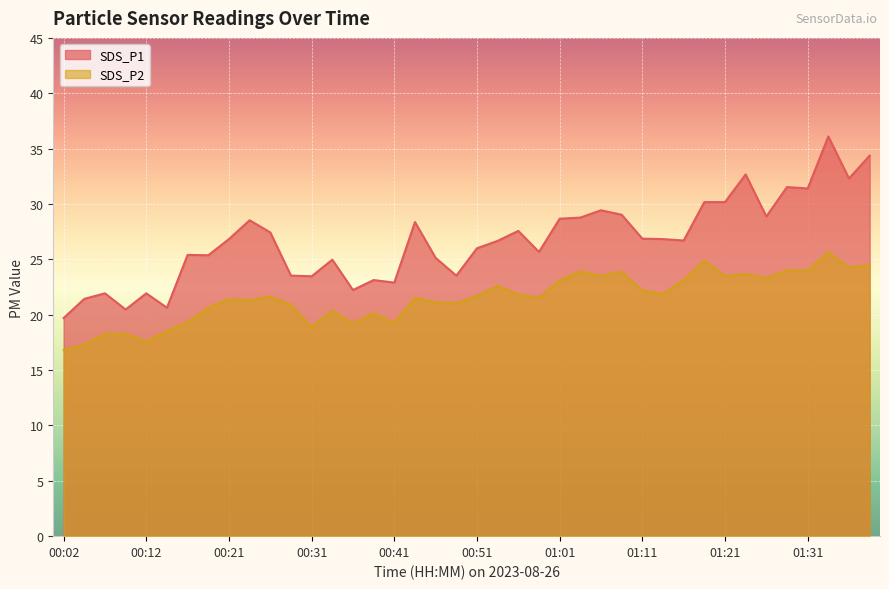

Count the number of data series in this chart.

2